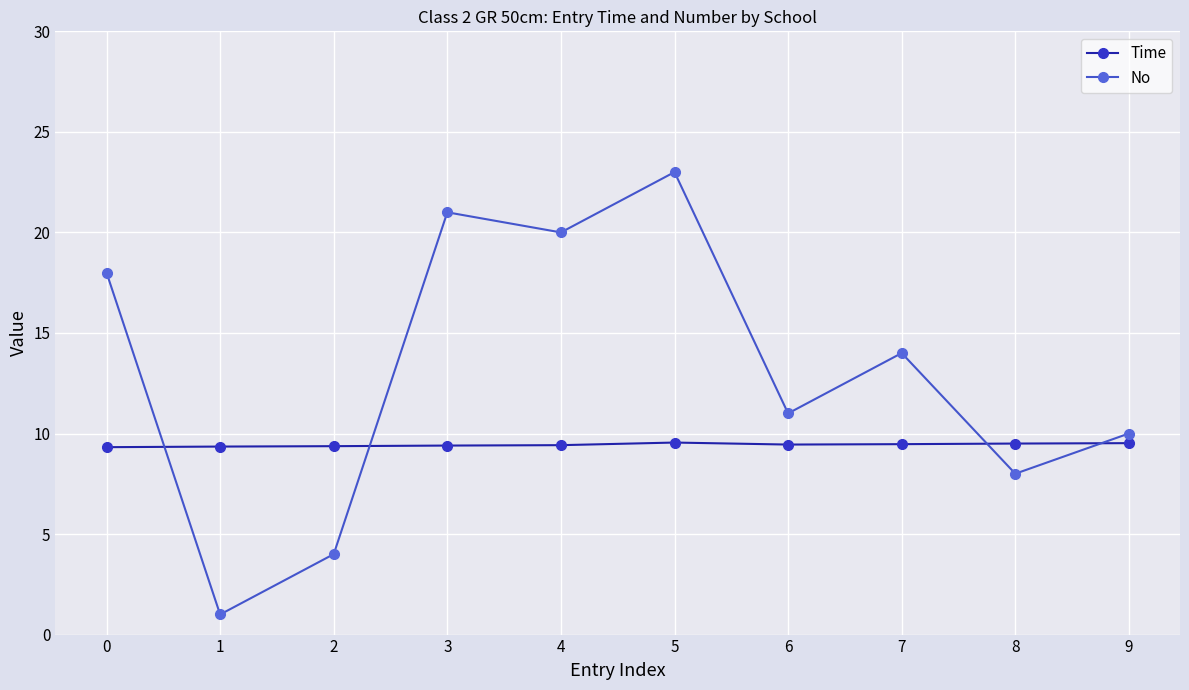

The No series shows 20.0 at 4. True or false?

True